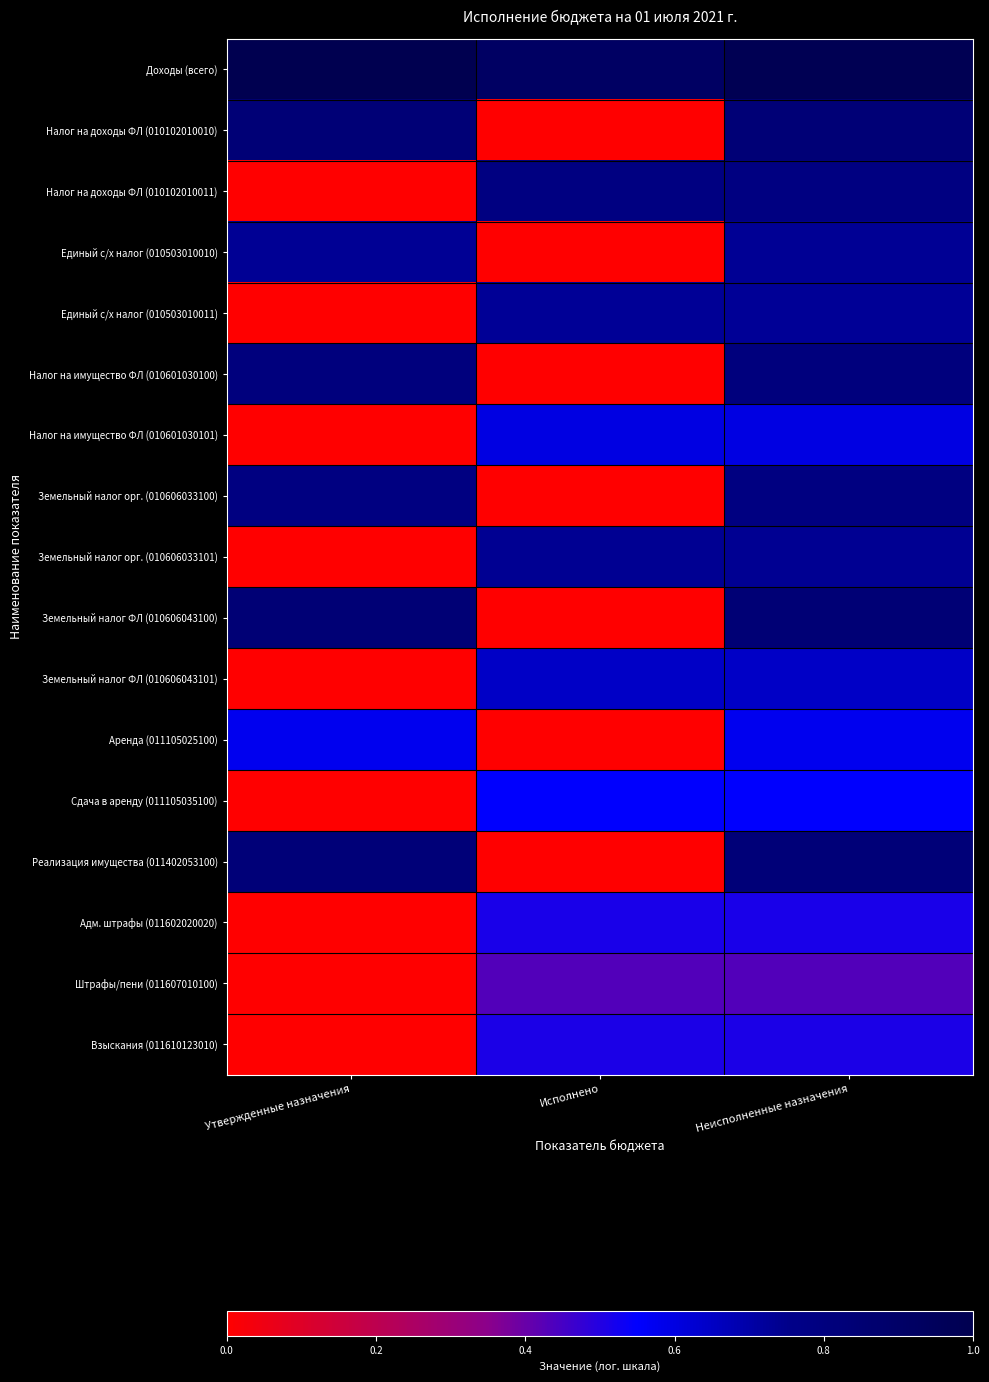

What is the spread (max minus min) of values at Исполнено?

0.9